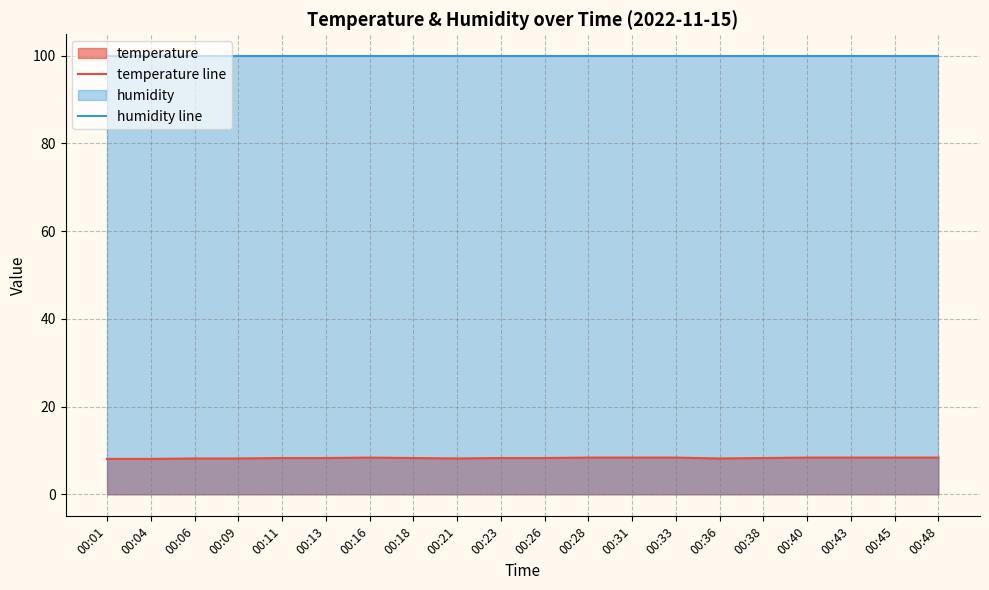

How many temperature line values are between 8 and 9?

20